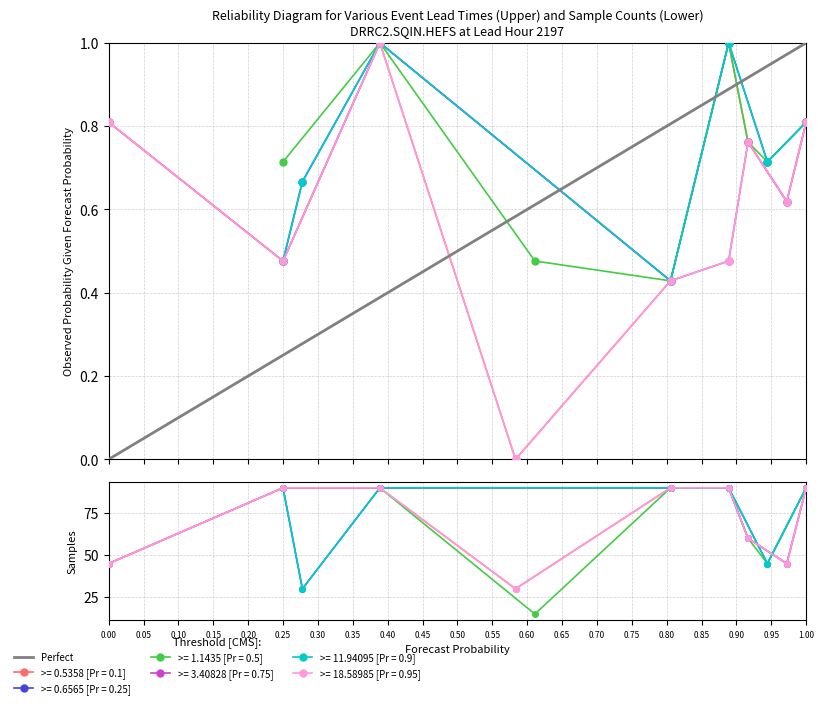

What is the difference between the values at 0.00 and 1.00?

1